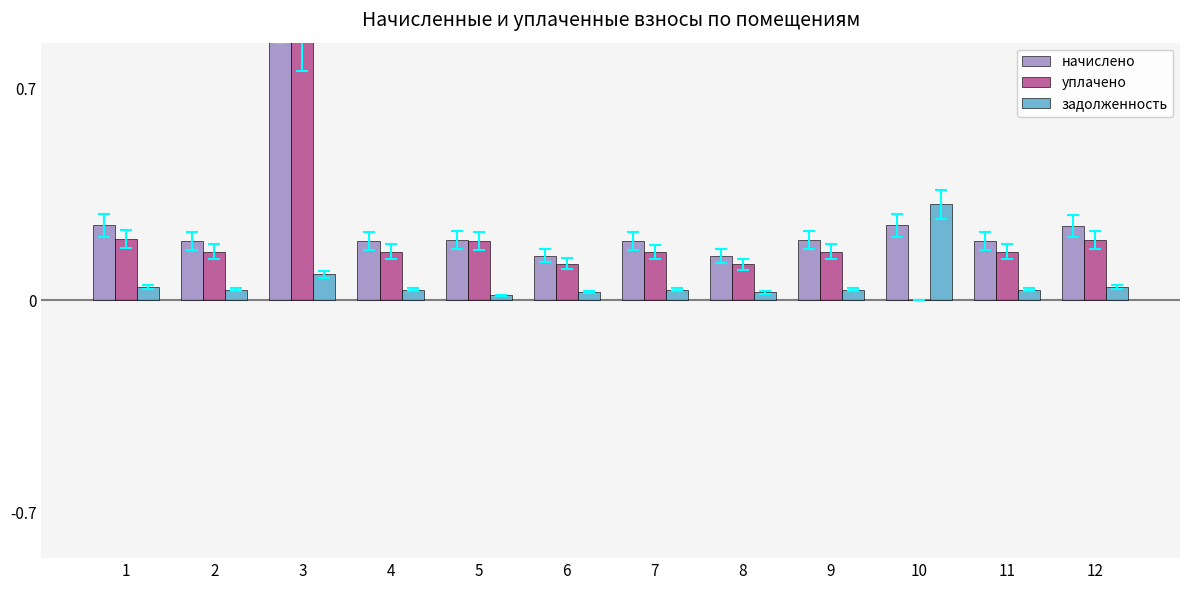

What is the difference between the maximum and second lowest values in the задолженность series?

0.3